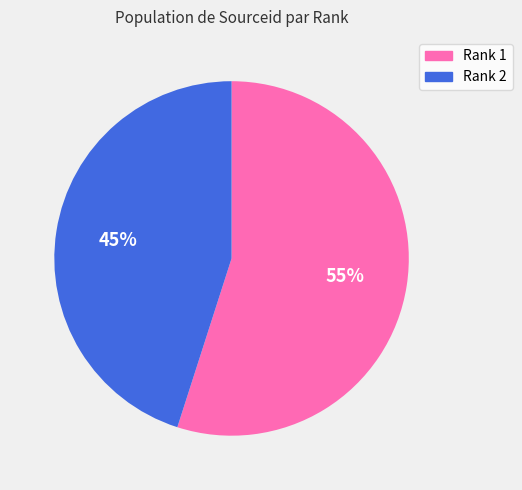

Rank the categories by value from highest to lowest.

Rank 1, Rank 2